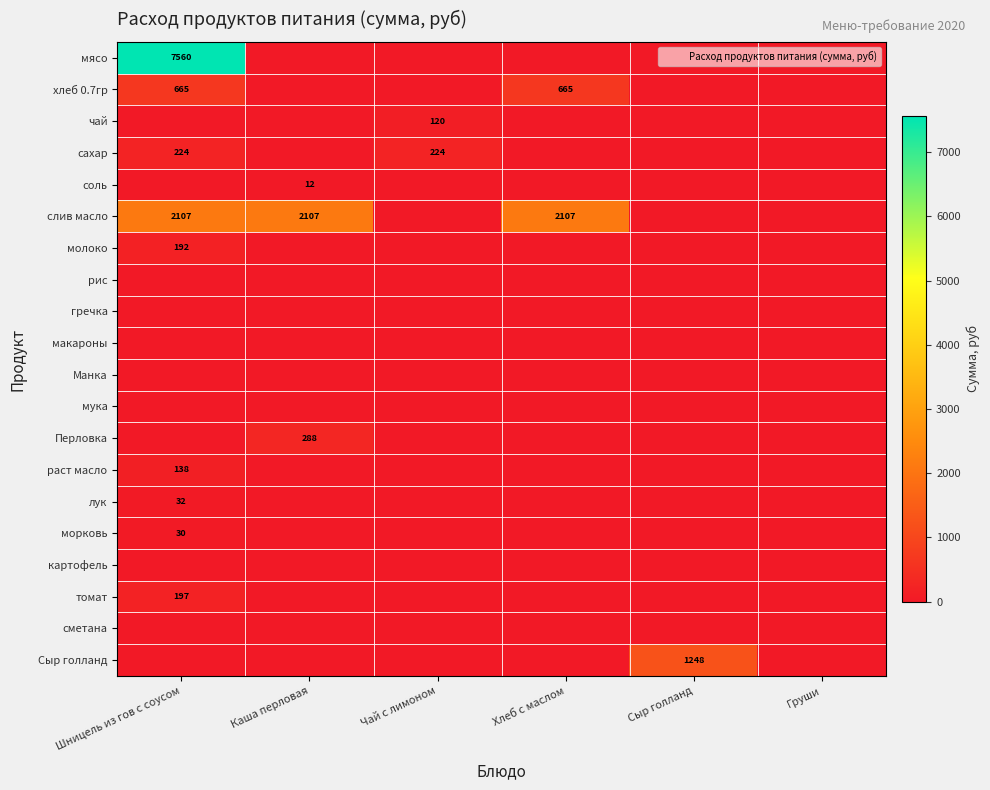

What is the maximum value shown in the chart?

7560.0